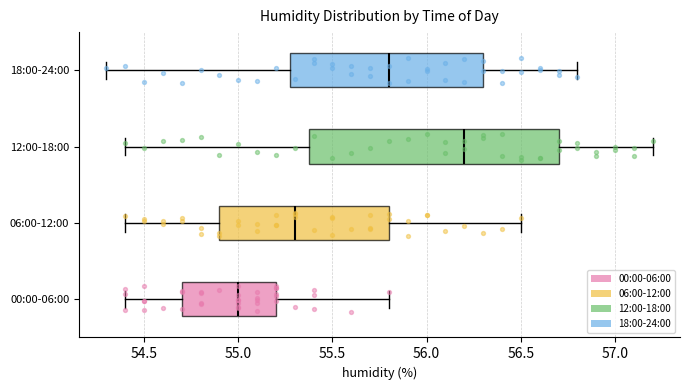

Reading bottom to top, transcribe this box plot: for each box, give where its median line is, the range the box spans, and where its two whiskers end, as read against the x-axis. The values are not printed on the chart, so give them approximately, as read against the axis.

00:00-06:00: median 55.0, box 54.7 to 55.2, whiskers 54.4 to 55.8
06:00-12:00: median 55.3, box 54.9 to 55.8, whiskers 54.4 to 56.5
12:00-18:00: median 56.2, box 55.4 to 56.7, whiskers 54.4 to 57.2
18:00-24:00: median 55.8, box 55.3 to 56.3, whiskers 54.3 to 56.8